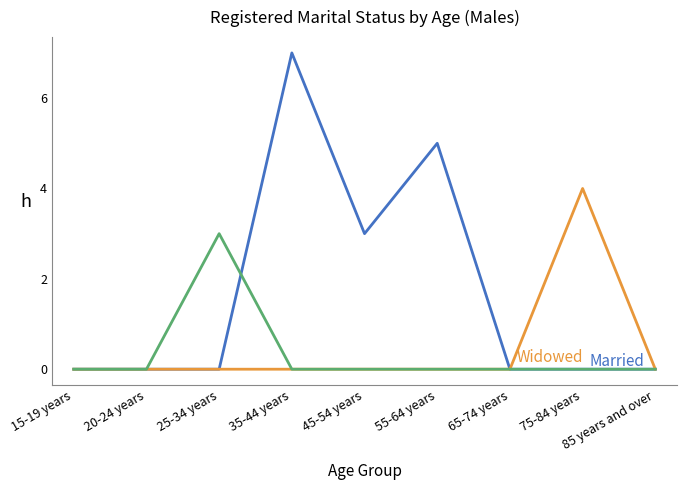

At which category is the sum across all series the highest?

35-44 years